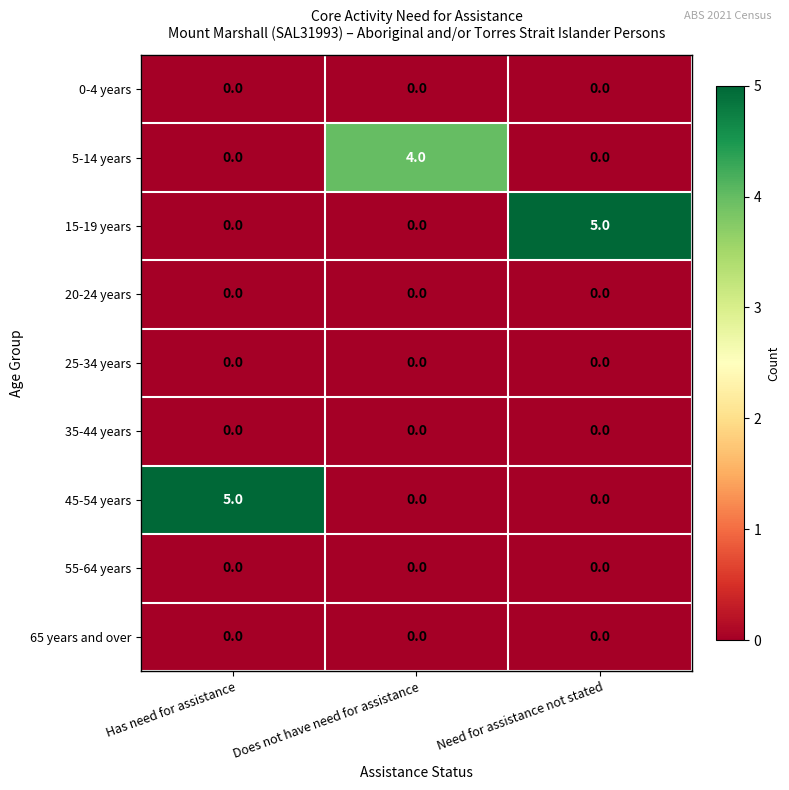

What is the total value across all series at Has need for assistance?

5